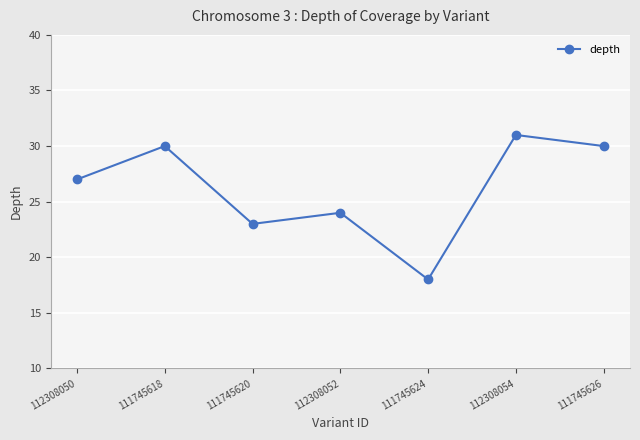

Which label corresponds to the largest value in the chart?

112308054